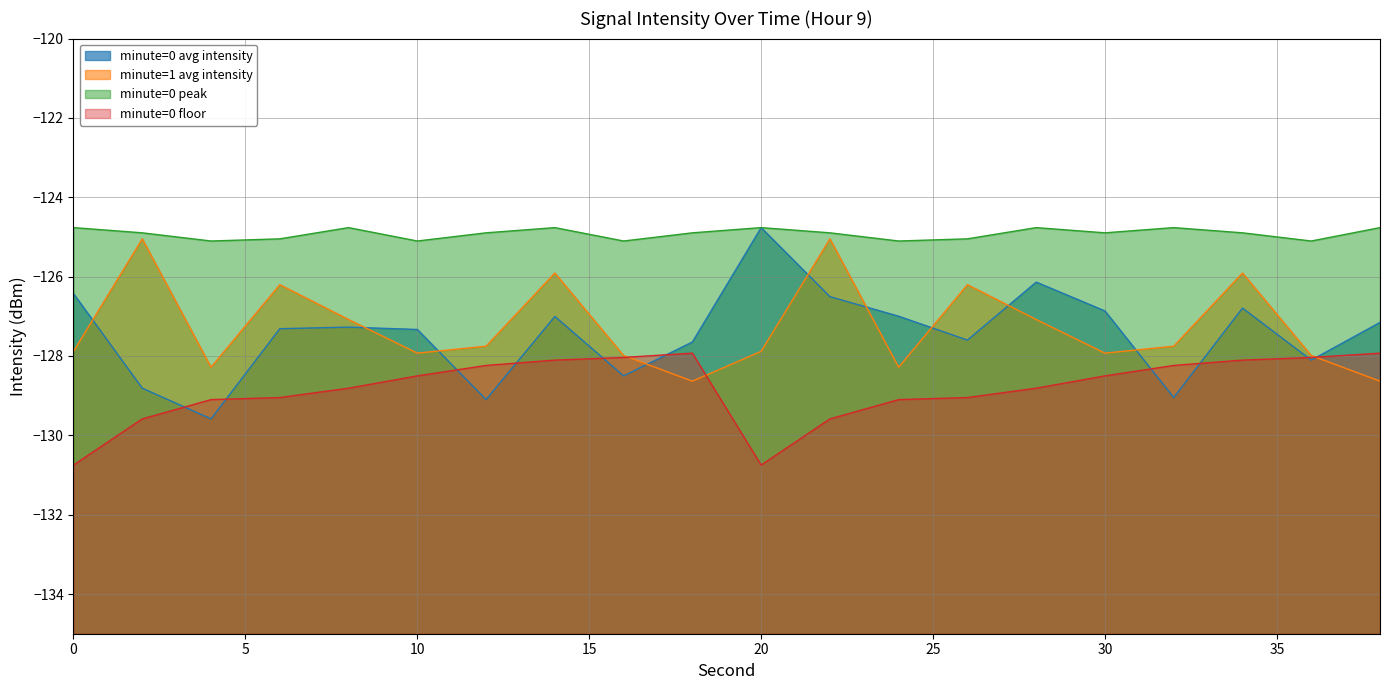

What is the difference between the minute=0 floor values at 24 and 10?

0.6